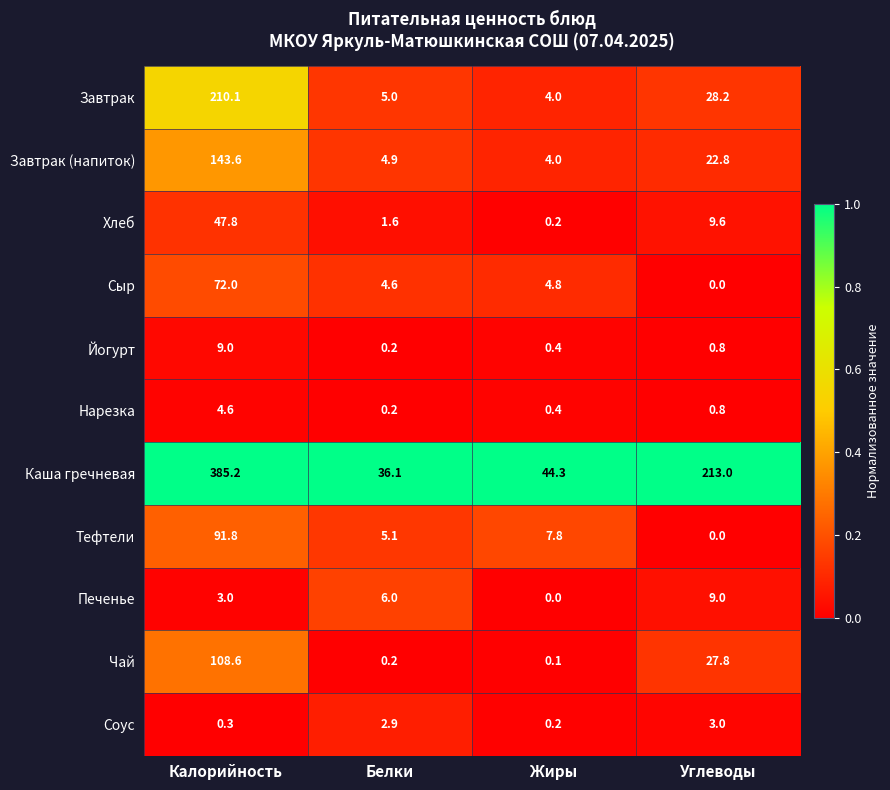

What is the spread (max minus min) of values at Углеводы?

213.0